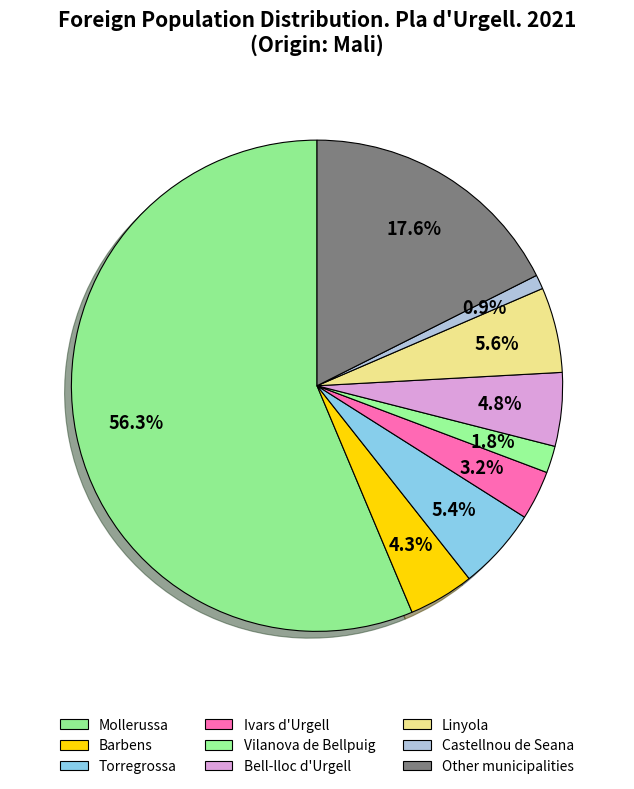

Approximately how many times larger is the value at Castellnou de Seana compared to Bell-lloc d'Urgell?

0.2